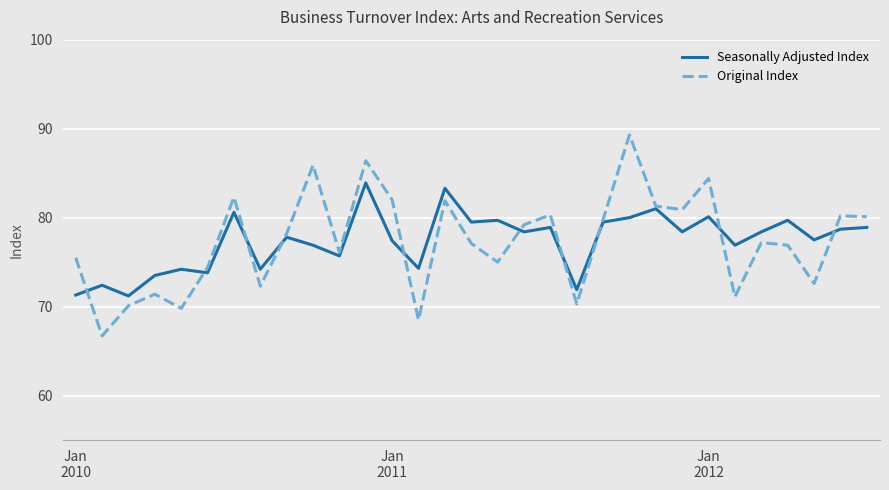

What are all the series names shown in the legend?

Seasonally Adjusted Index, Original Index